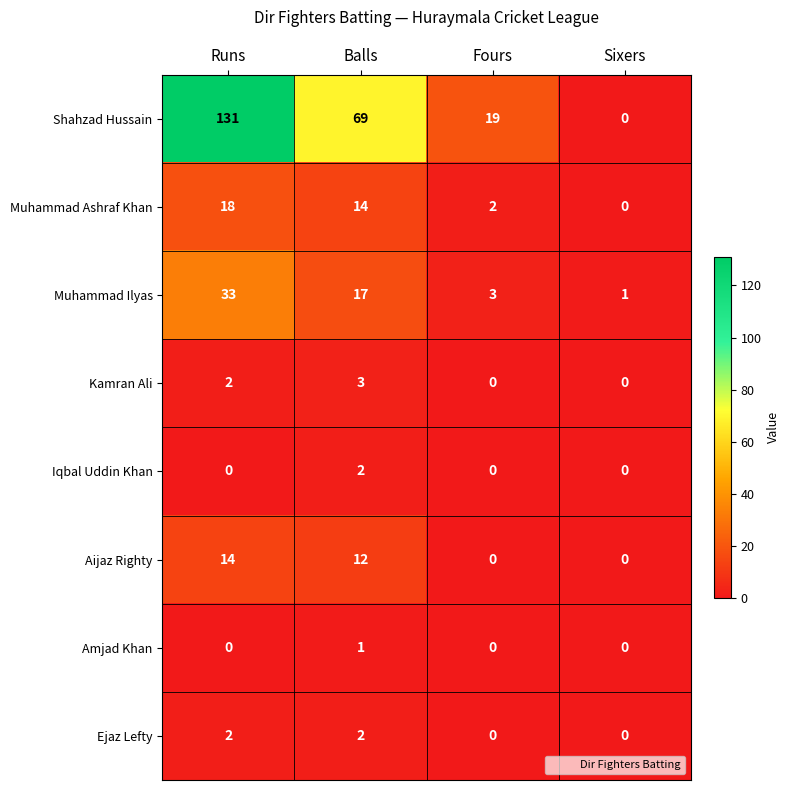

Count the number of categories in the chart.

4